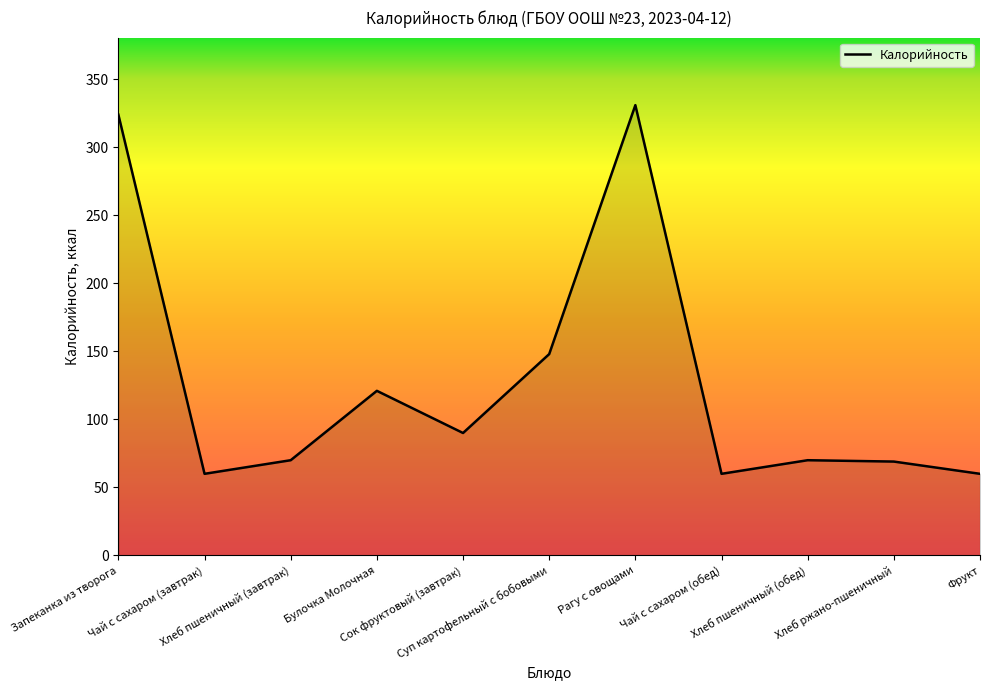

What is the maximum value shown in the chart?

331